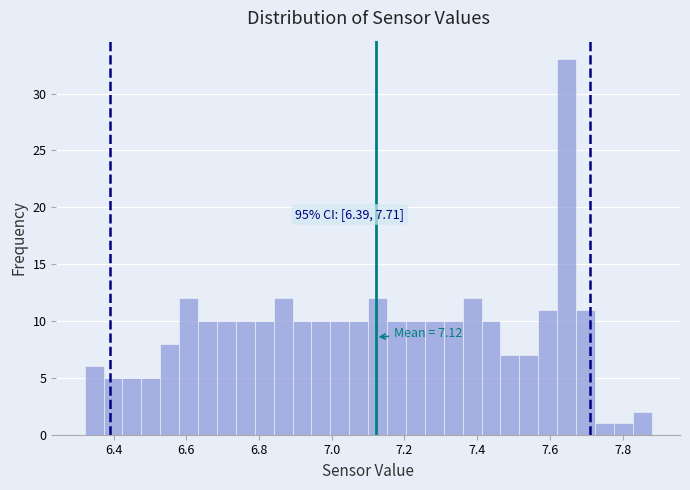

Read against the x-axis, roughly where is the centre of the tallest bar?

7.64